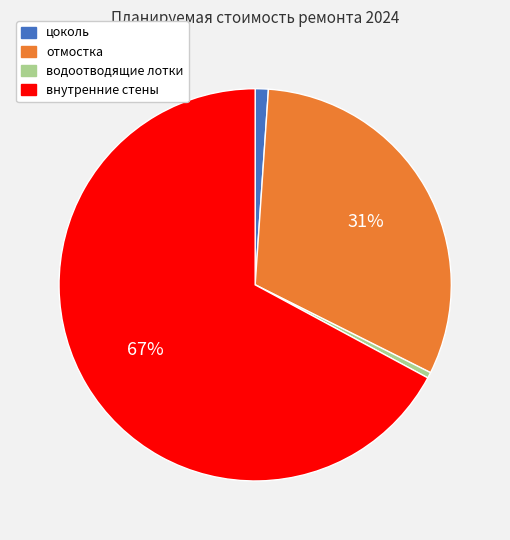

To the nearest percent, what percentage of the pie is отмостка?

31%